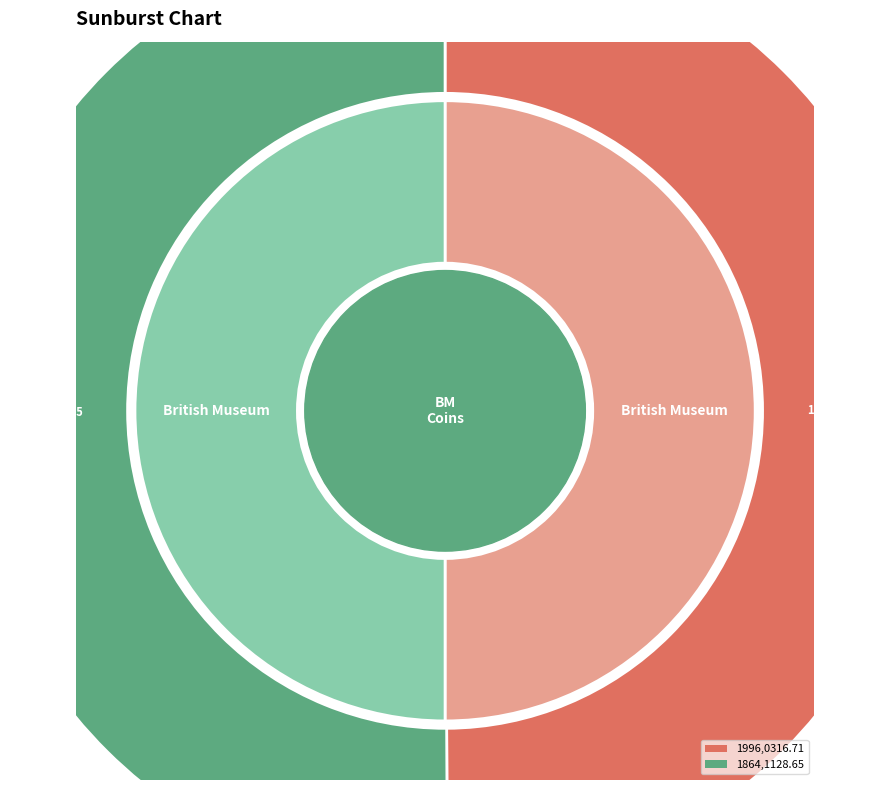

Which slice is the largest?

1864,1128.65